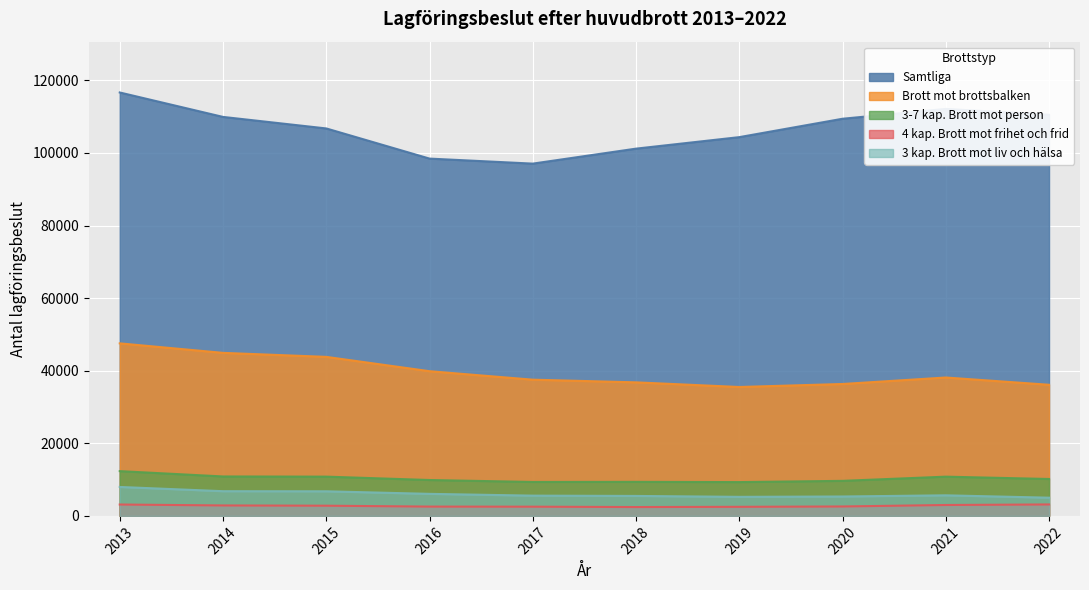

What are all the series names shown in the legend?

Samtliga, Brott mot brottsbalken, 3-7 kap. Brott mot person, 4 kap. Brott mot frihet och frid, 3 kap. Brott mot liv och hälsa